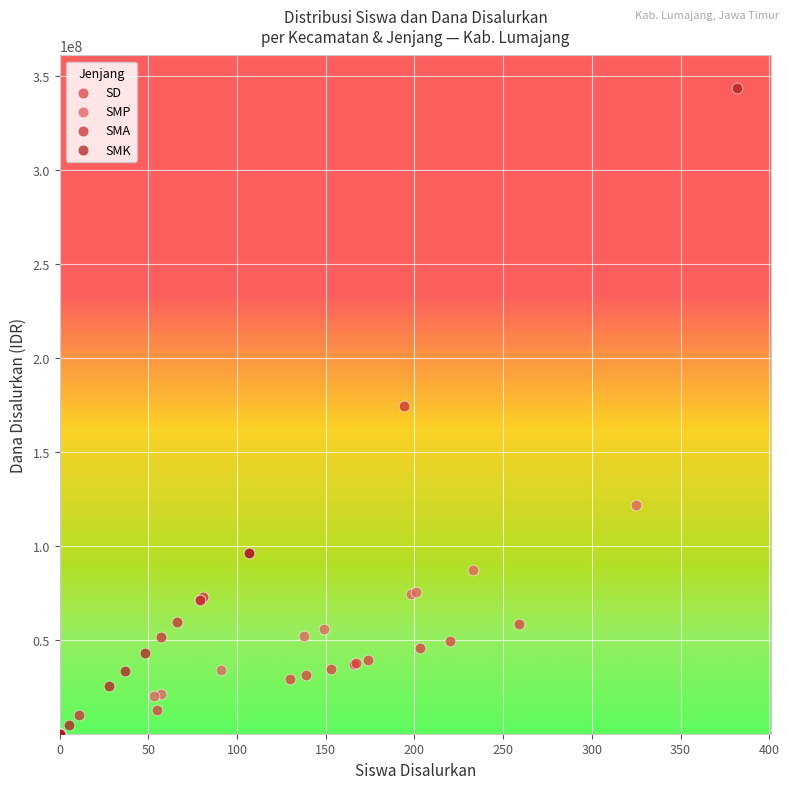

Which series contains the highest Y value?

SMK